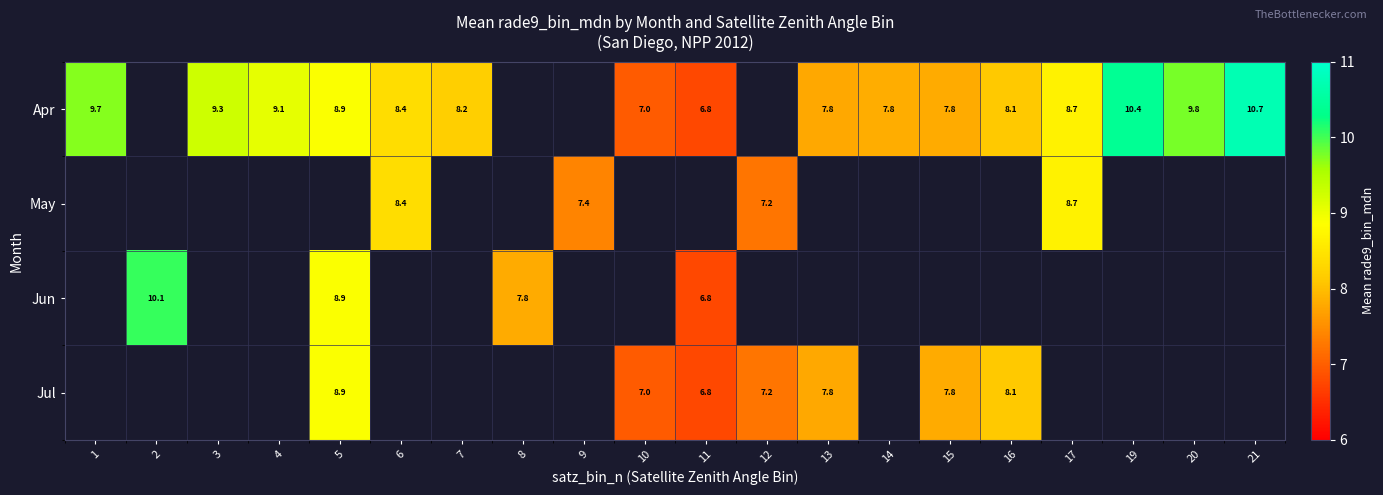

What is the sum of the Apr values at 17 and 3?

18.0